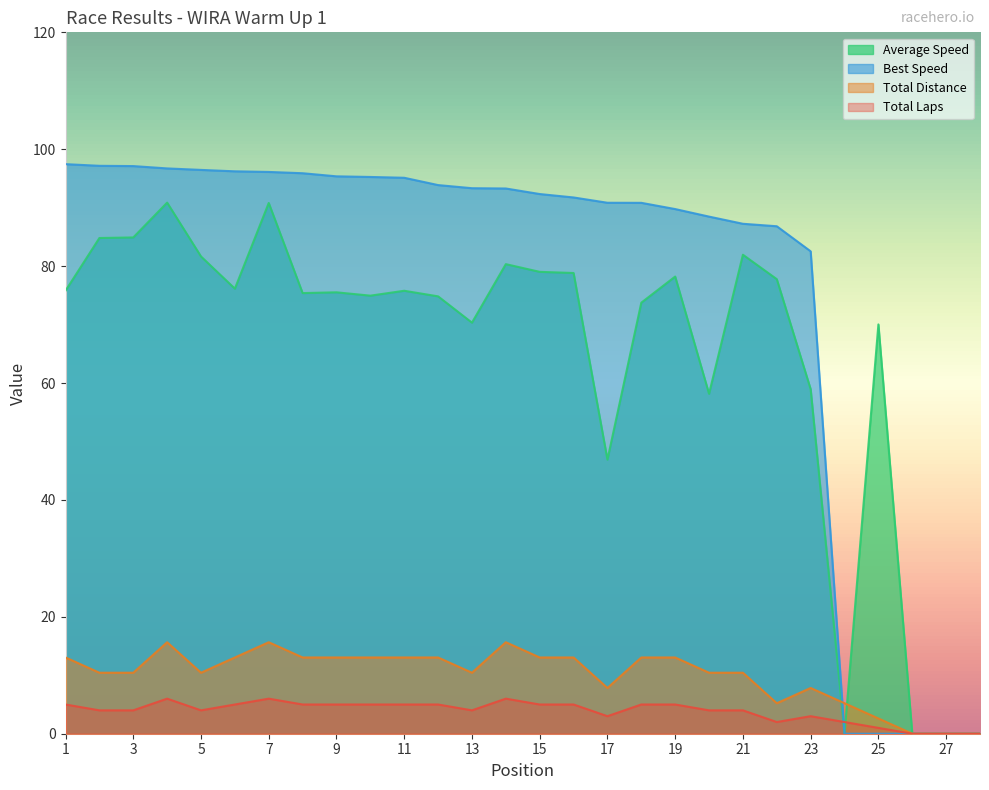

What is the spread (max minus min) of values at 23?

79.5